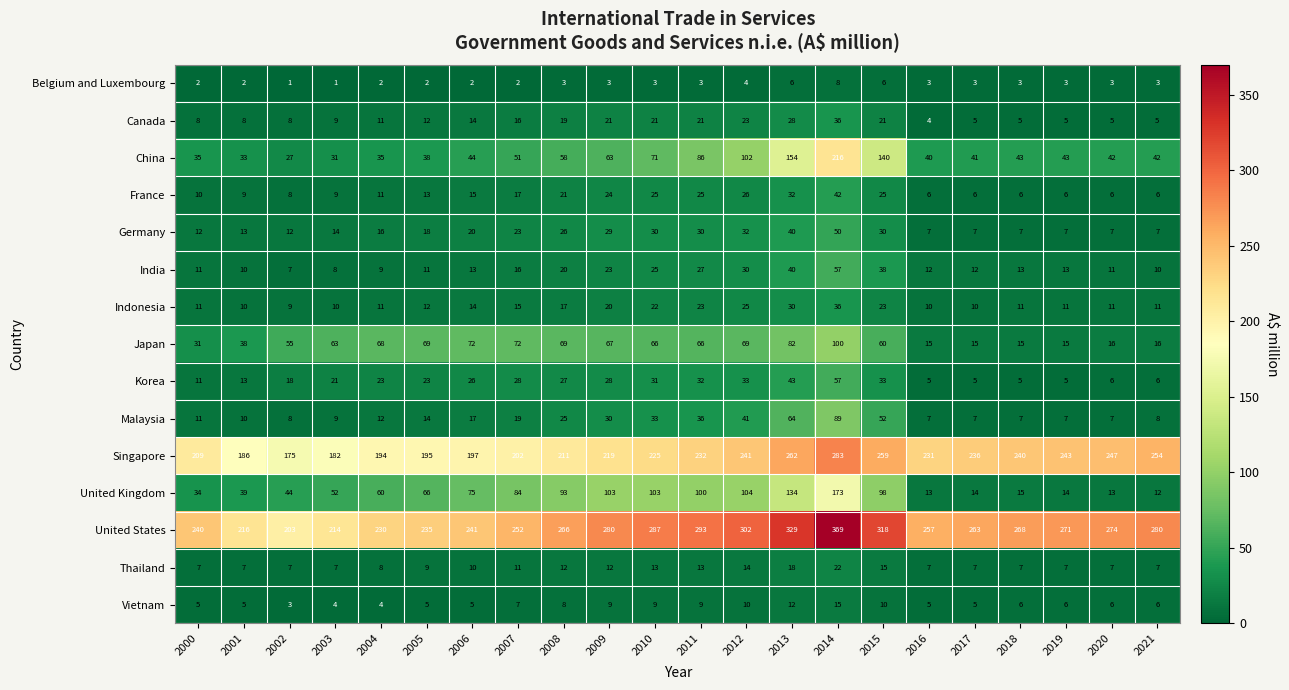

What is the difference between the France values at 2013 and 2012?

6